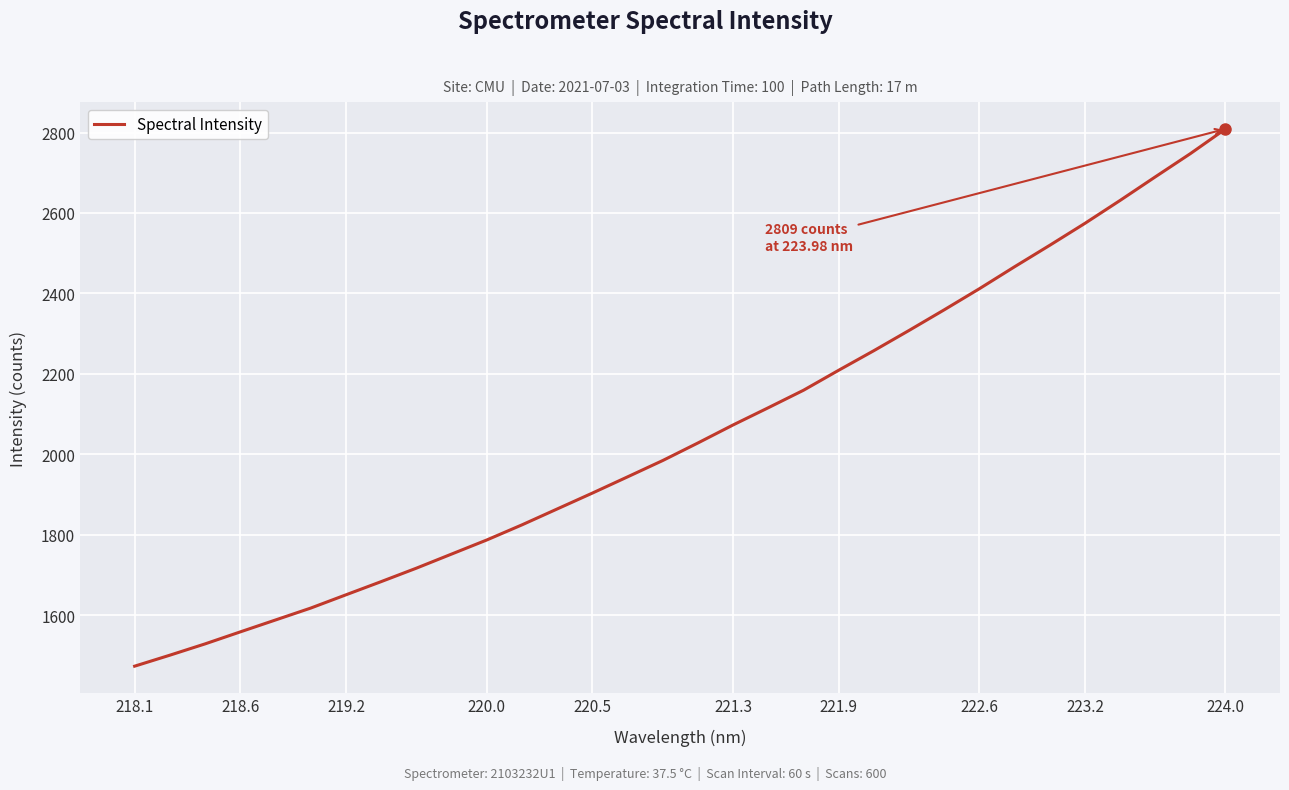

What is the maximum value shown in the chart?

2808.9